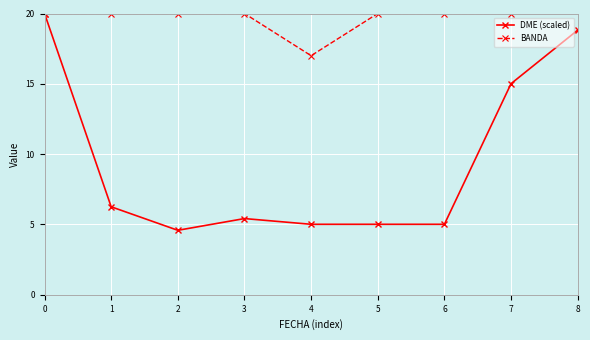

What is the difference between the maximum and second lowest values in the DME (scaled) series?

15.0